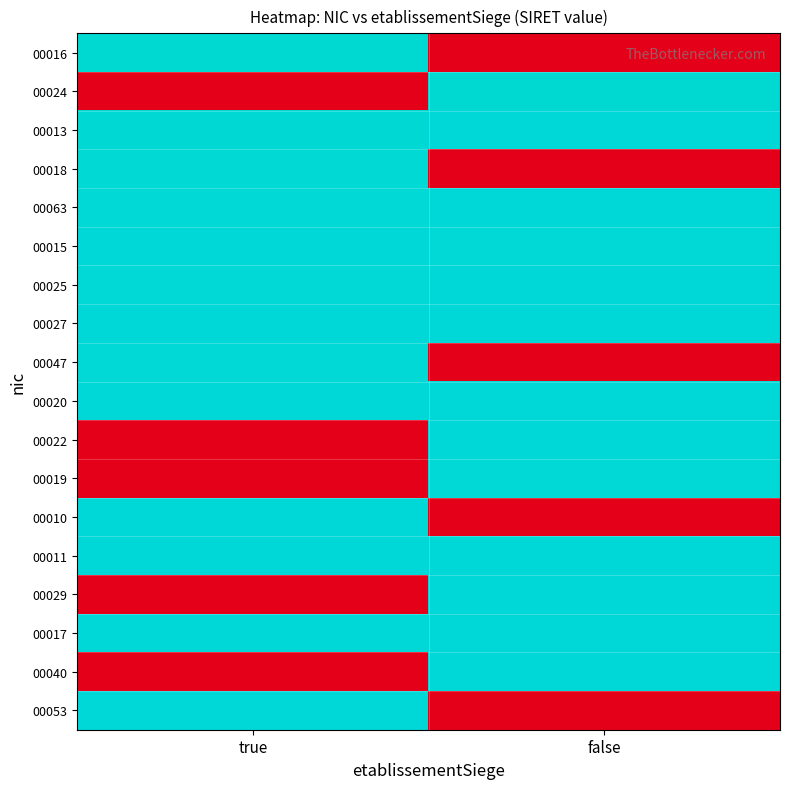

How many categories are shown in the chart?

2